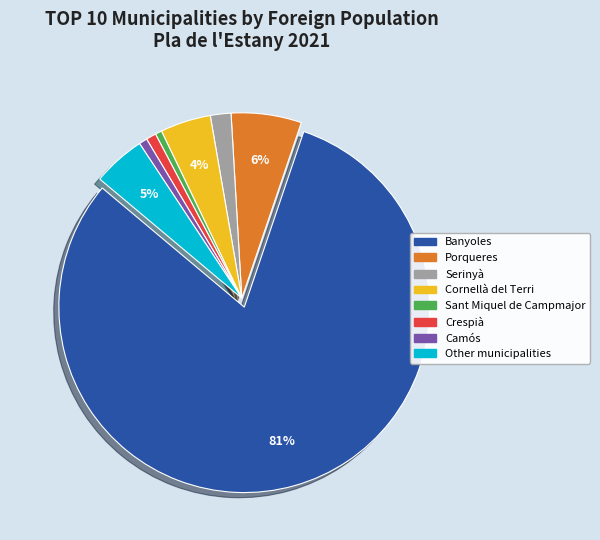

What percentage is the Camós slice, to the nearest percent?

1%